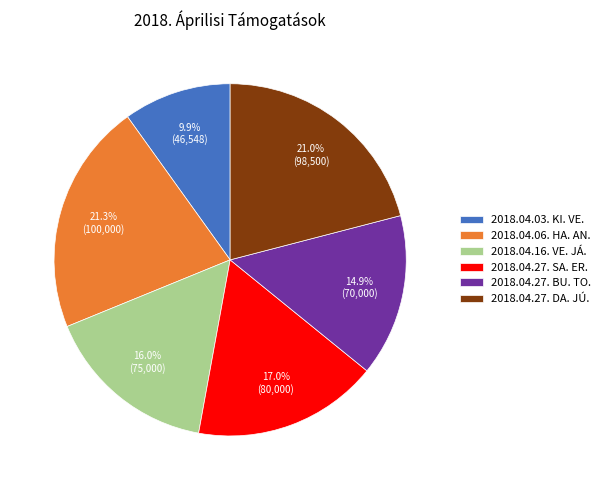

The 2018.04.27. BU. TO. slice represents 15% of the pie. True or false?

True